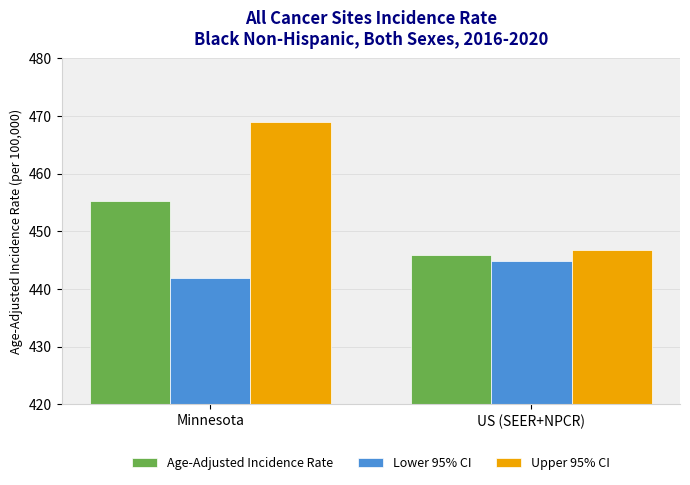

Are the bars grouped side by side (vs. stacked)?

Yes